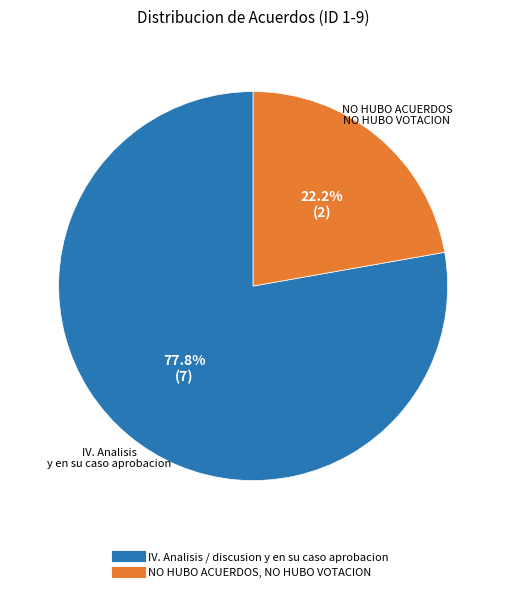

What percentage is the IV. Analisis / discusion y en su caso aprobacion slice, to the nearest percent?

78%